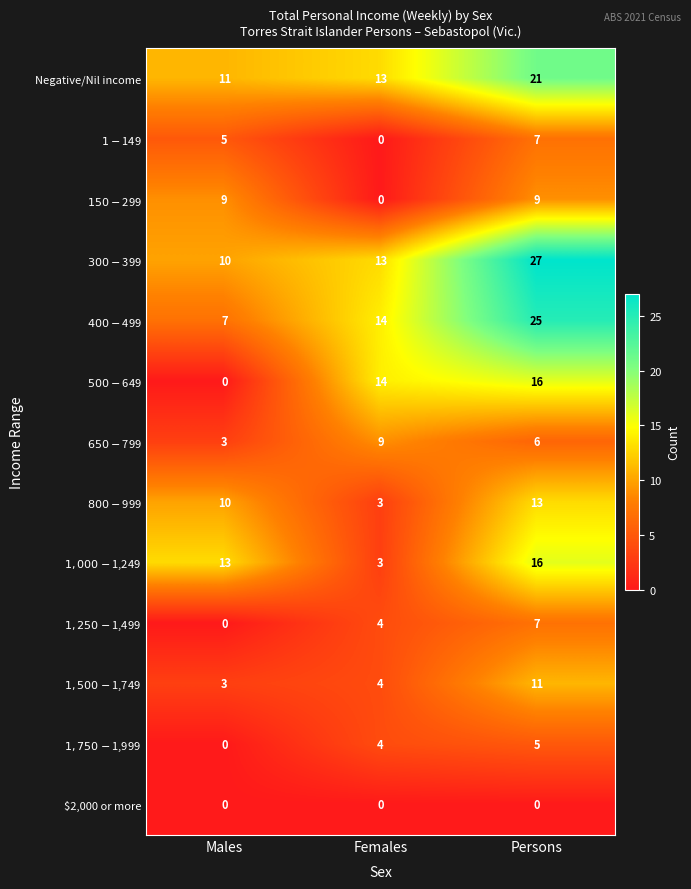

What is the difference between the highest and lowest values at Persons?

27